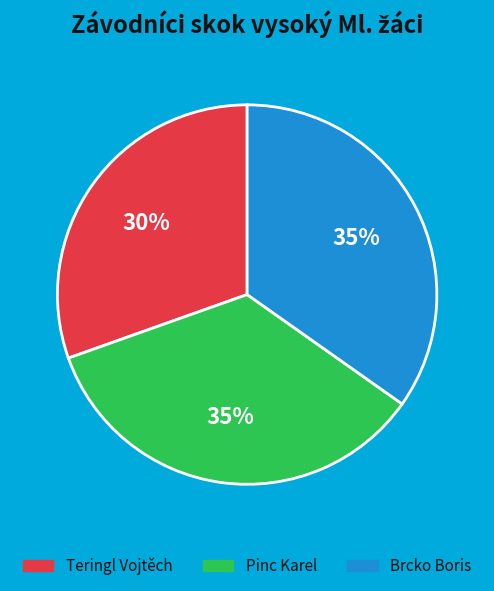

Which slice is the smallest?

Teringl Vojtěch